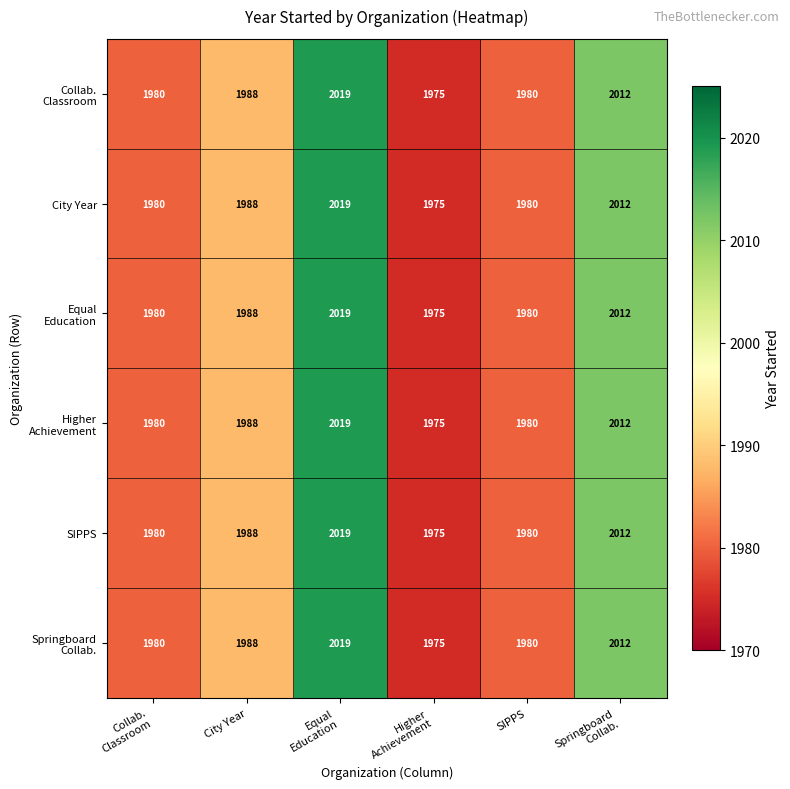

What is the maximum value shown in the chart?

2019